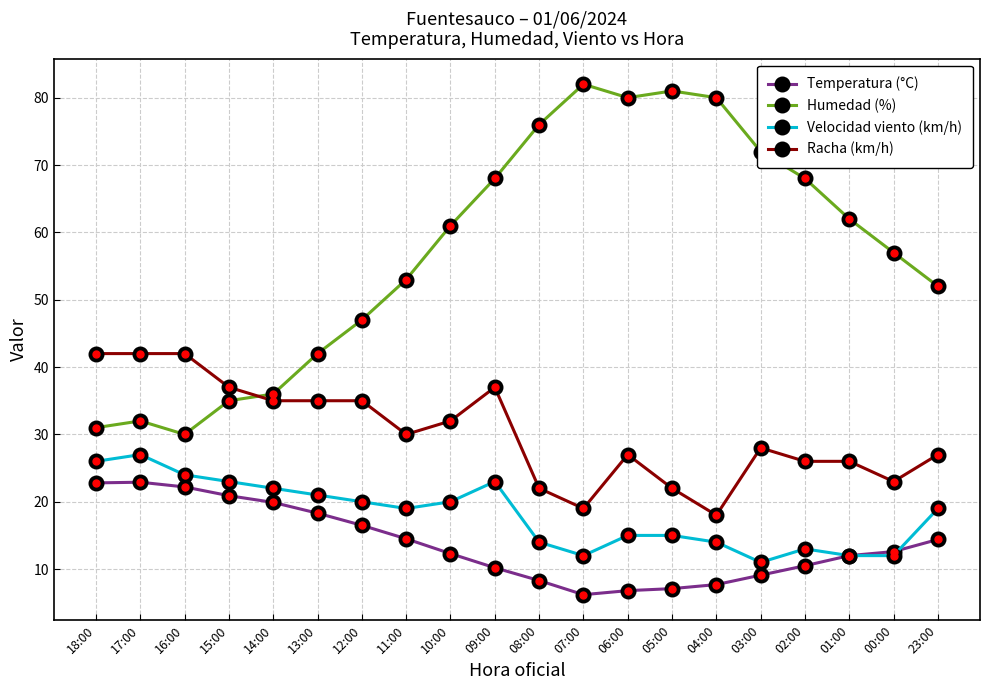

True or false: Racha (km/h) has more than 2 points higher than both neighbors.

True